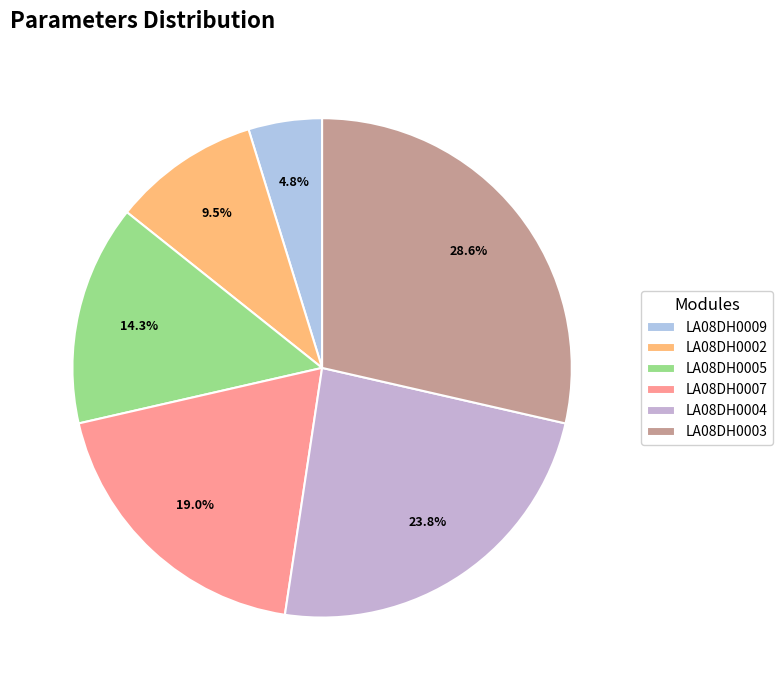

Does any single category account for the majority?

No